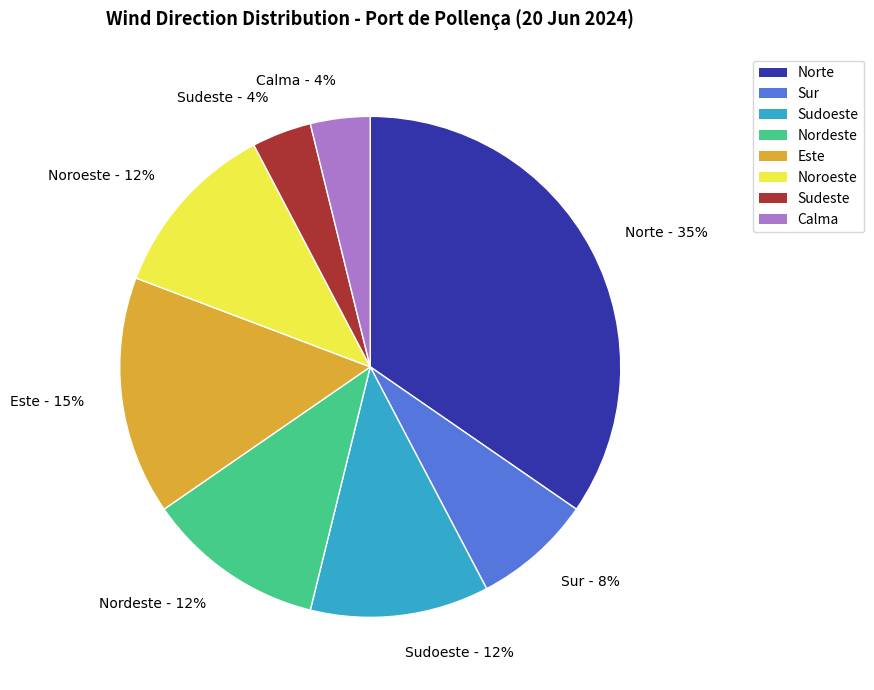

What is the largest slice in the pie chart?

Norte